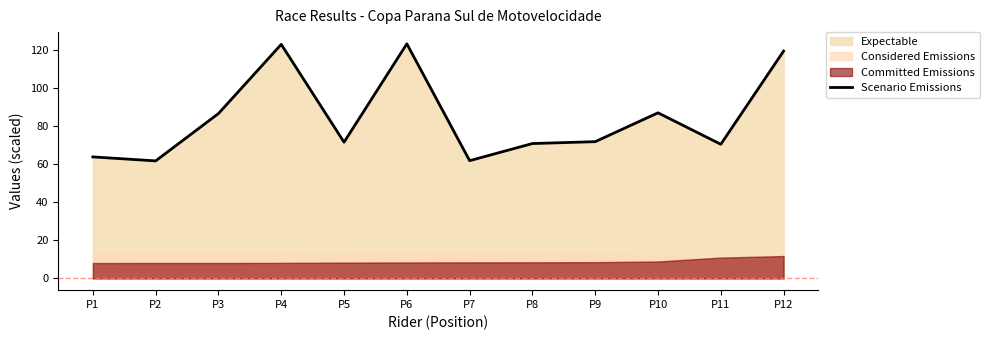

Where does the data first go above 71?

P3